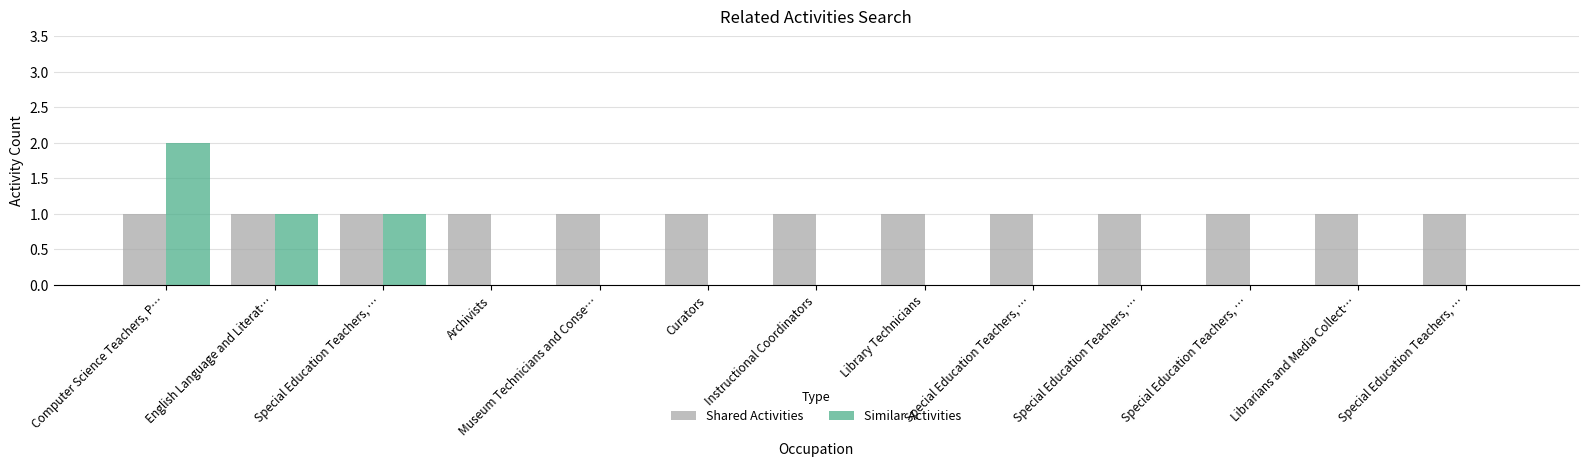

Are the bars horizontal?

No